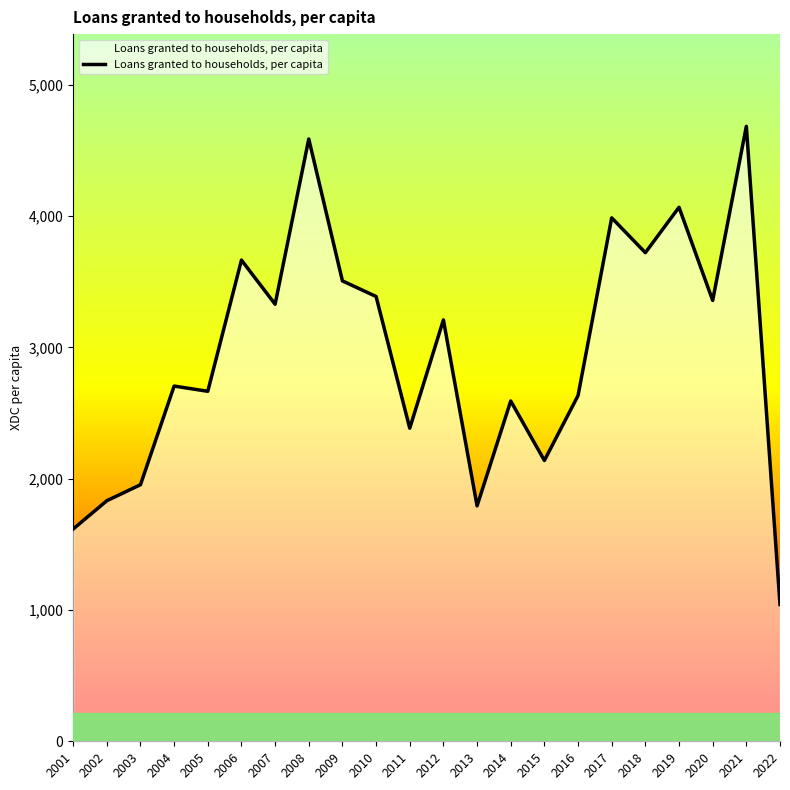

What is the difference between the values at 2020 and 2015?

1218.9